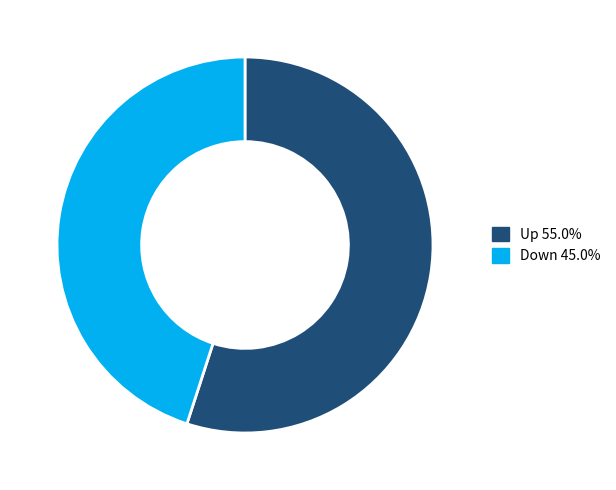

Do Up and Down together represent more than half of the pie?

Yes